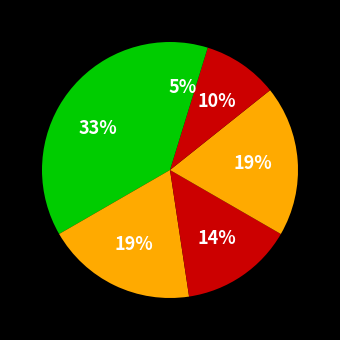

Count the number of slices in the pie.

6